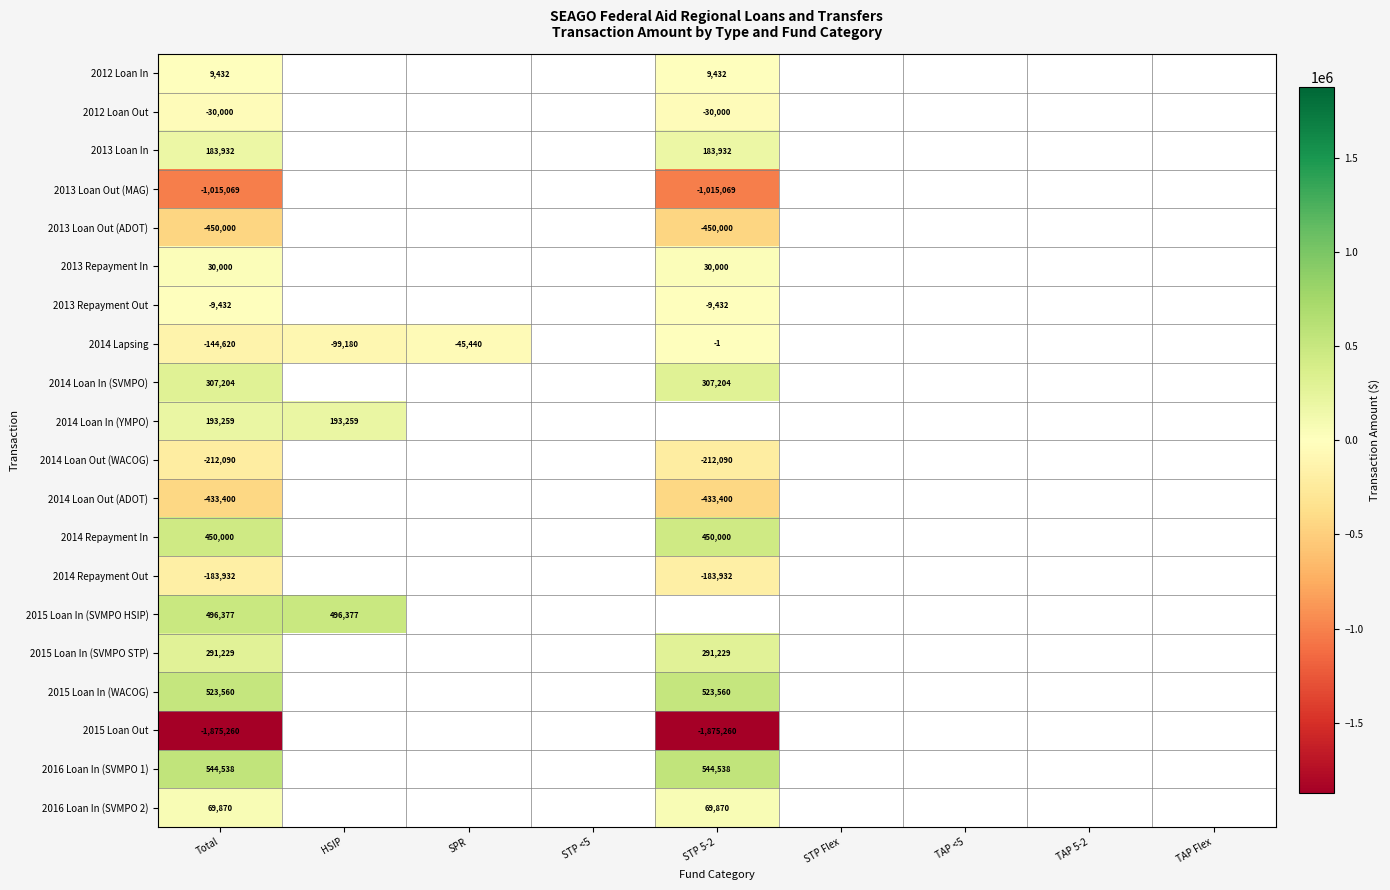

At which category is the sum across all series the highest?

Total